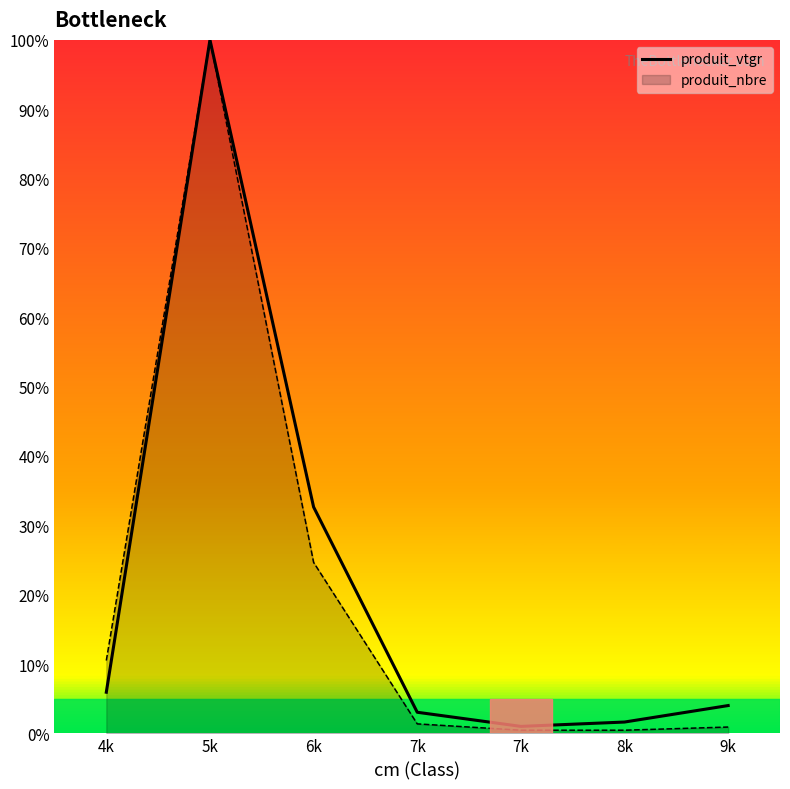

How many lines are shown in the chart?

2